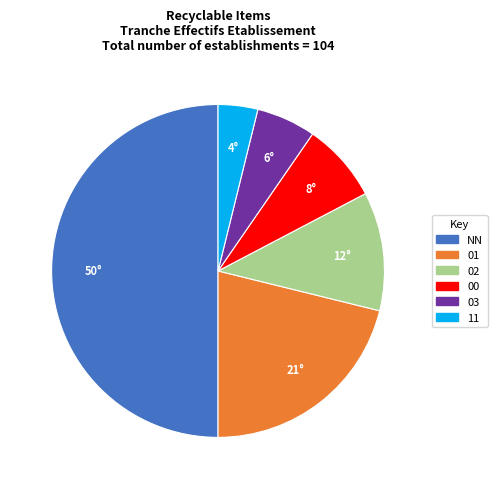

Rank the categories by value from highest to lowest.

NN, 01, 02, 00, 03, 11